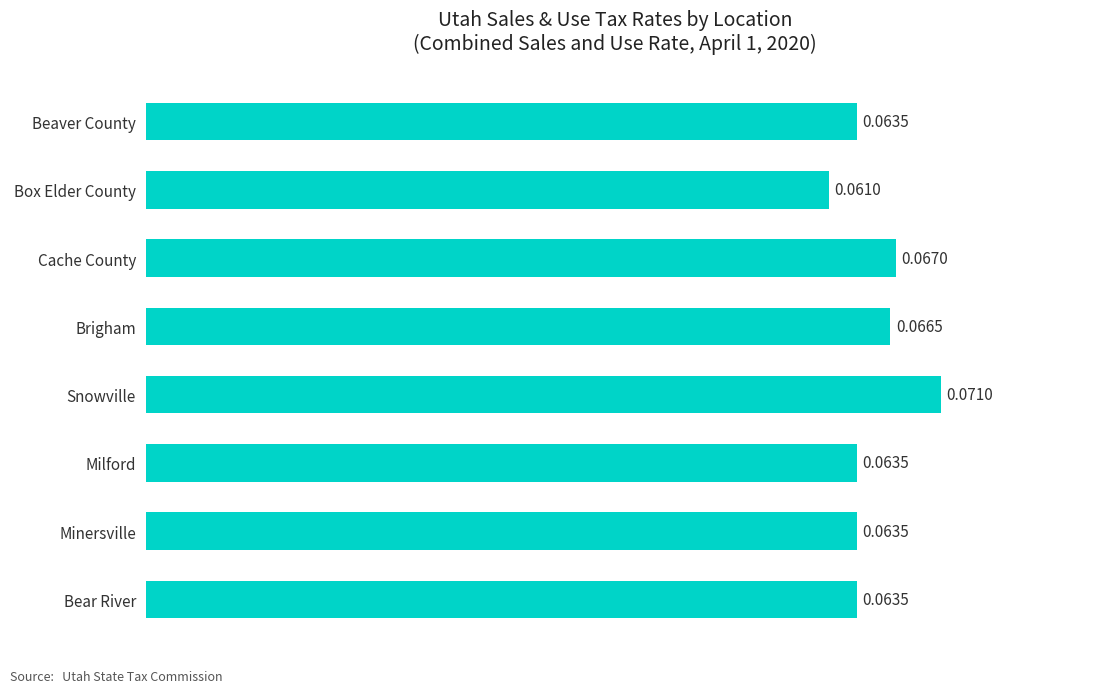

How many bars are there in total?

8